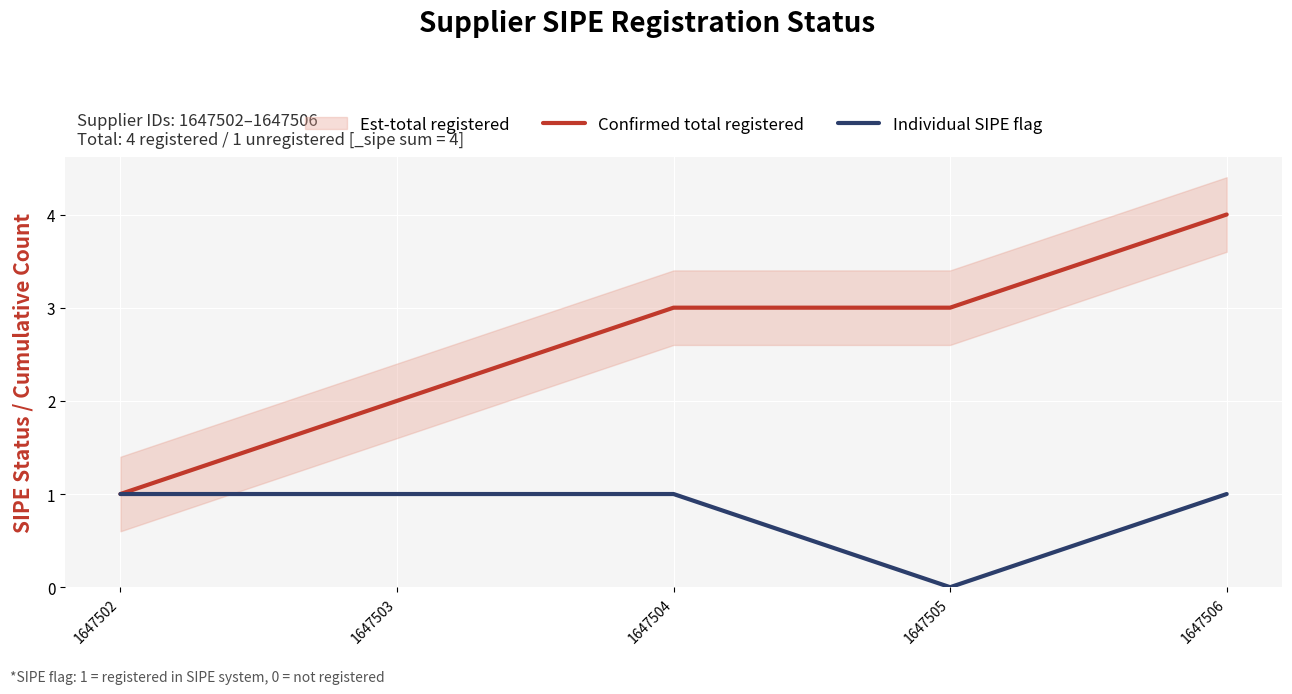

True or false: Confirmed total registered and Individual SIPE flag cross at least once.

False